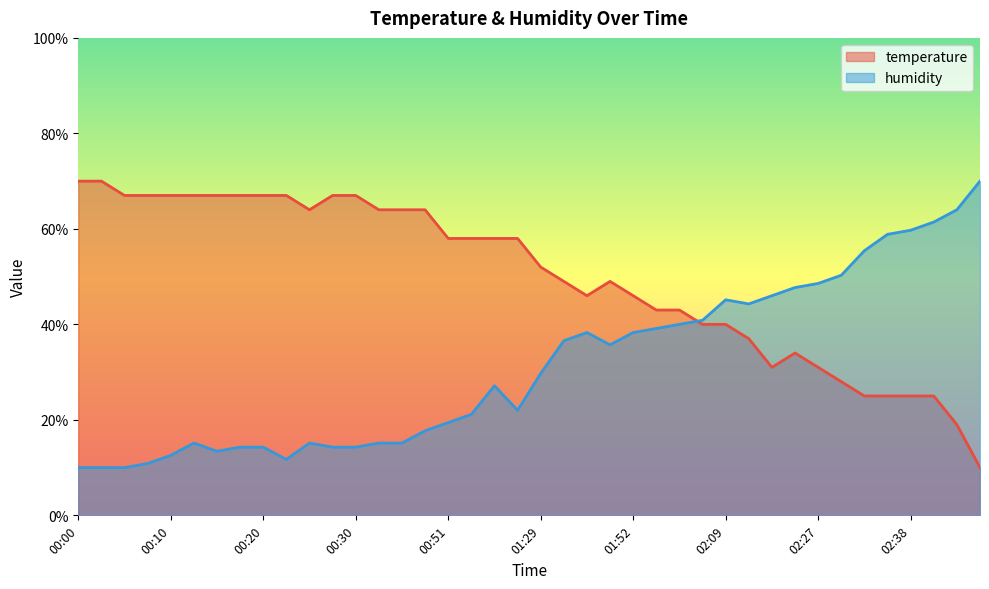

At how many categories does at least one series exceed 24?

40